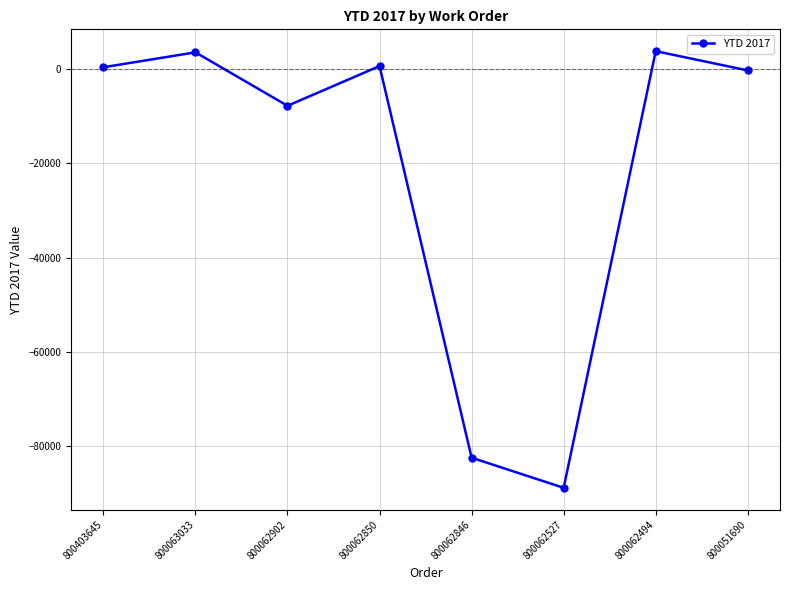

Which label corresponds to the smallest value in the chart?

800062527